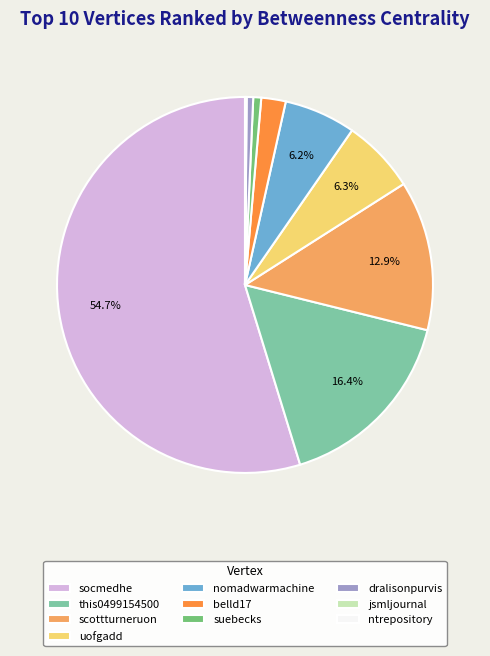

To the nearest percent, what is the average slice percentage?

10%